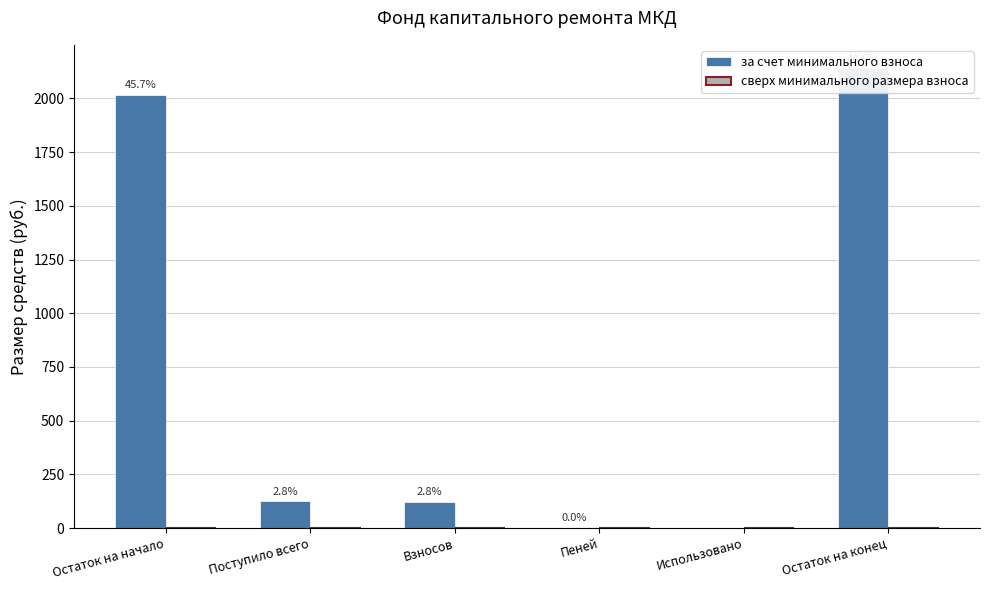

Reading left to right, what are all the values shown in this chart?

за счет минимального взноса: Остаток на начало=2016.9	Поступило всего=125.1	Взносов=123.0	Пеней=2.1	Использовано=0.0	Остаток на конец=2142.0
сверх минимального размера взноса: Остаток на начало=0.0	Поступило всего=0.0	Взносов=0.0	Пеней=0.0	Использовано=0.0	Остаток на конец=0.0